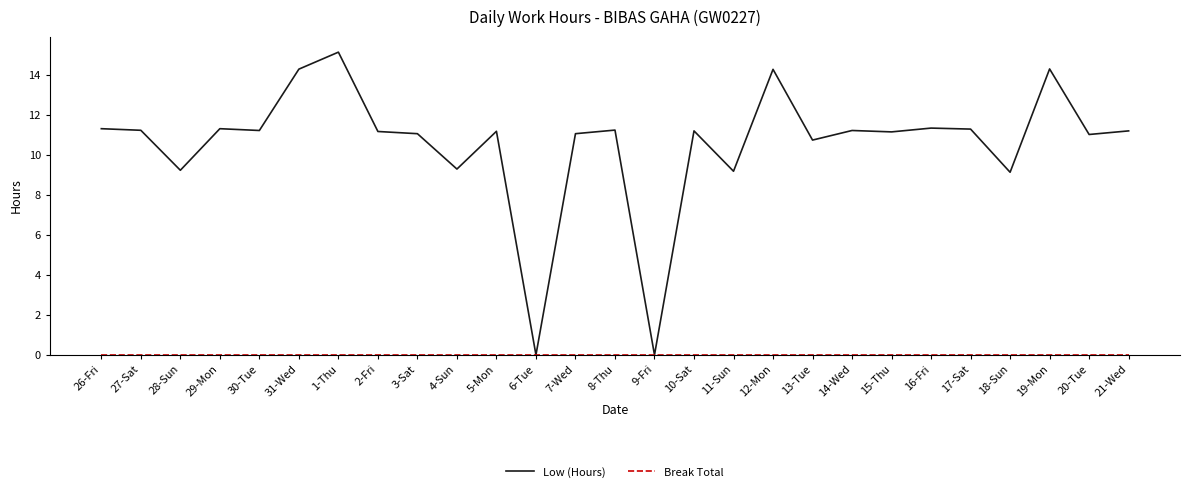

Is it true that Low (Hours) equals 18.5 at 29-Mon?

False